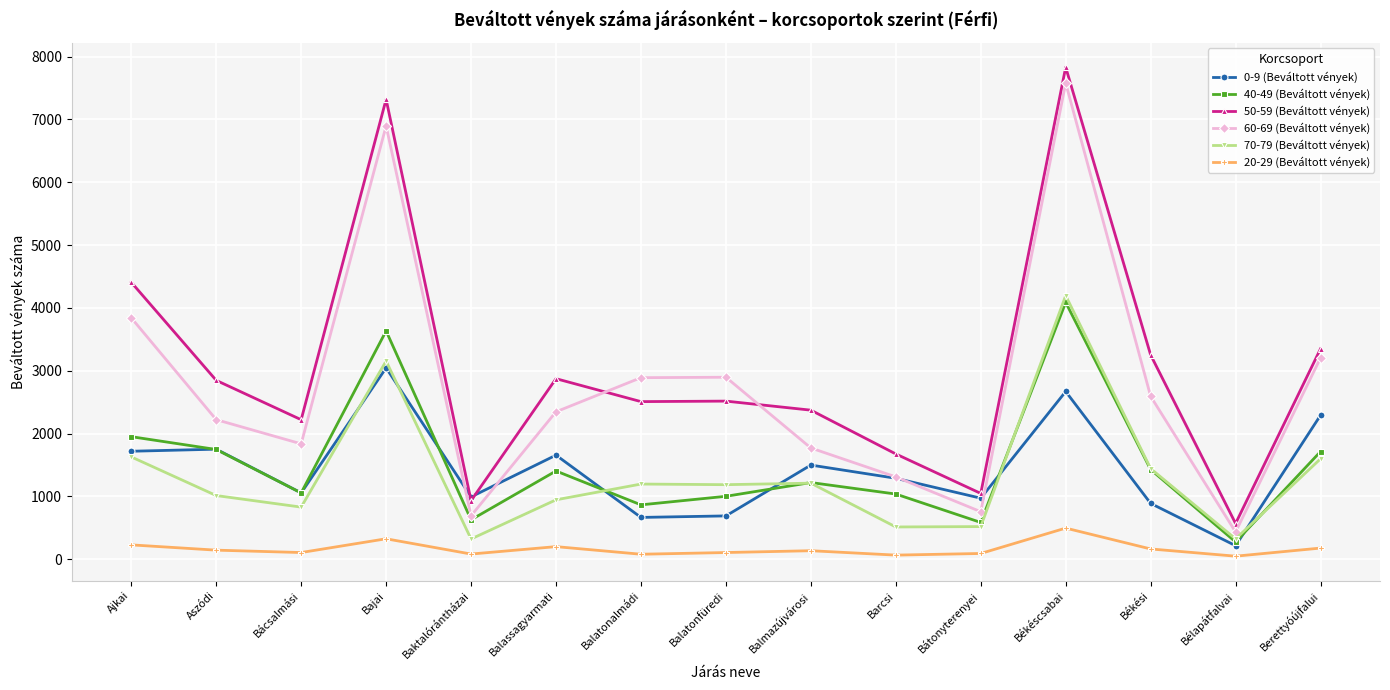

Rank the series at Berettyóújfalui from lowest to highest value.

20-29 (Beváltott vények), 70-79 (Beváltott vények), 40-49 (Beváltott vények), 0-9 (Beváltott vények), 60-69 (Beváltott vények), 50-59 (Beváltott vények)